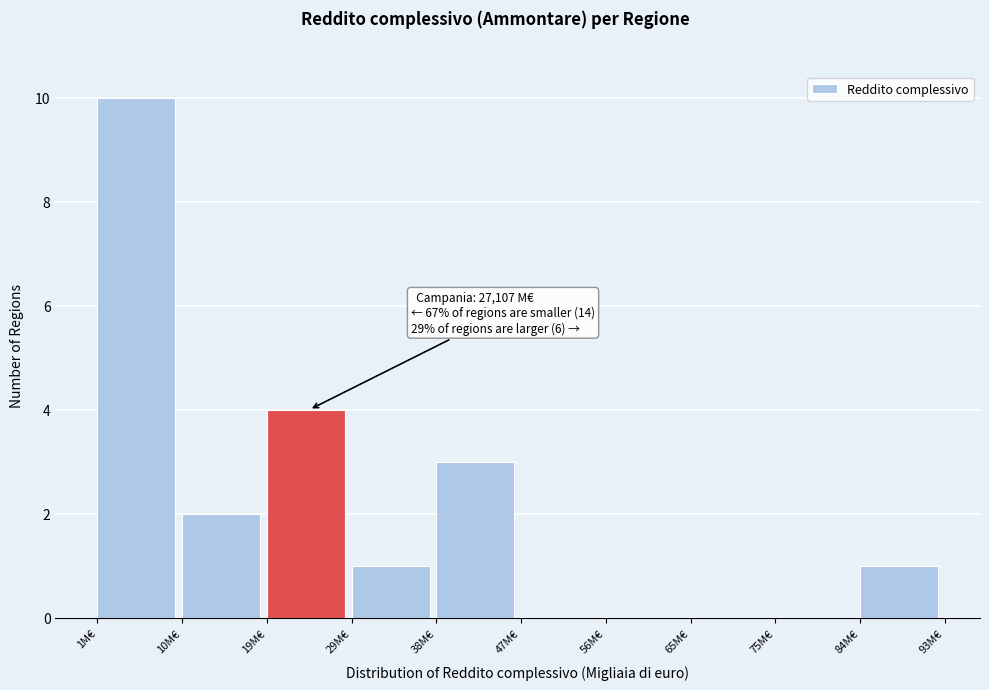

Reading left to right, extract all data points from this chart.

1M€=10	10M€=2	19M€=4	29M€=1	38M€=3	47M€=0	56M€=0	65M€=0	75M€=0	84M€=1